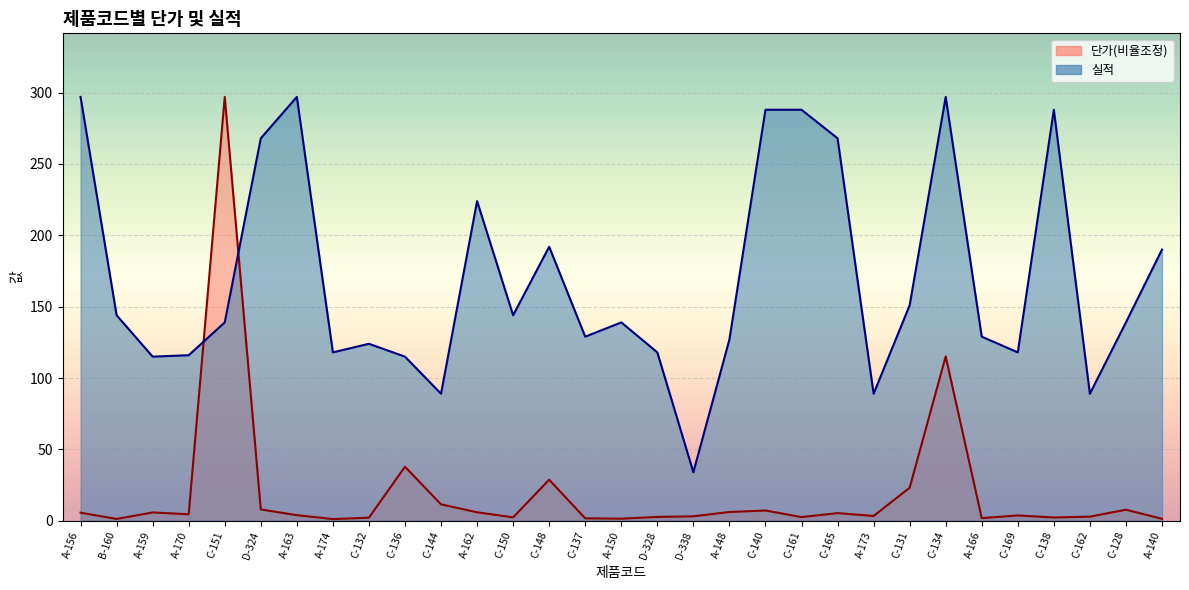

Rank the categories by 실적 value from lowest to highest.

D-338, C-144, A-173, C-162, A-159, C-136, A-170, A-174, D-328, C-169, C-132, A-148, C-137, A-166, C-151, A-150, C-128, B-160, C-150, C-131, A-140, C-148, A-162, D-324, C-165, C-140, C-161, C-138, A-156, A-163, C-134